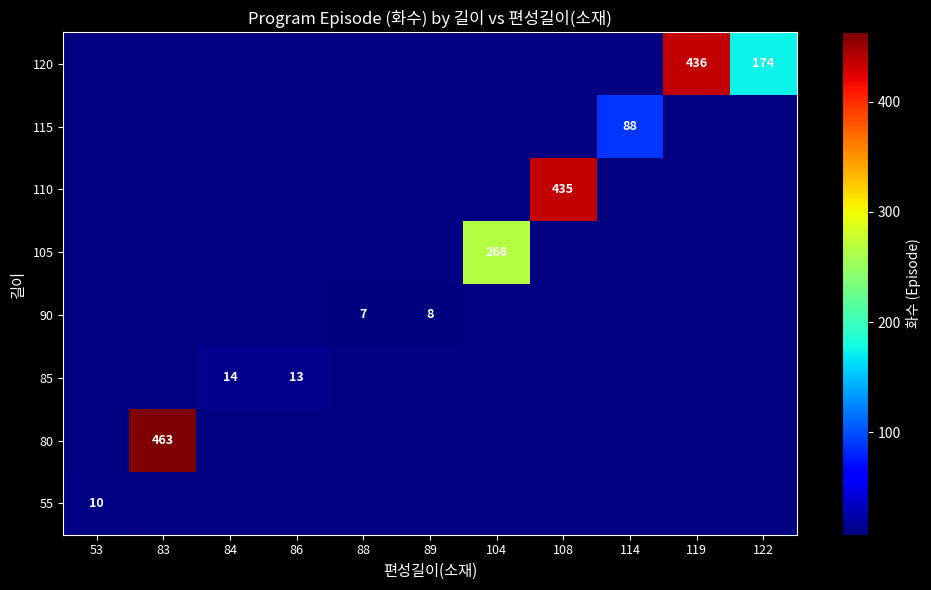

True or false: 90 has a value of 3 at 88.

False